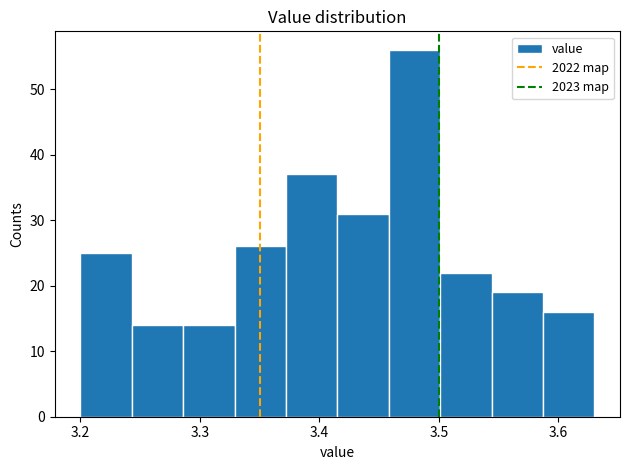

Reading left to right, list every bar in this chart as the range it spans on the x-axis followed by its height. Neither the bar edges nor the heights are printed on the chart, so give them approximately, as read against the axes.

3.200 to 3.243: 25
3.243 to 3.286: 14
3.286 to 3.329: 14
3.329 to 3.372: 26
3.372 to 3.415: 37
3.415 to 3.458: 31
3.458 to 3.501: 56
3.501 to 3.544: 22
3.544 to 3.587: 19
3.587 to 3.630: 16